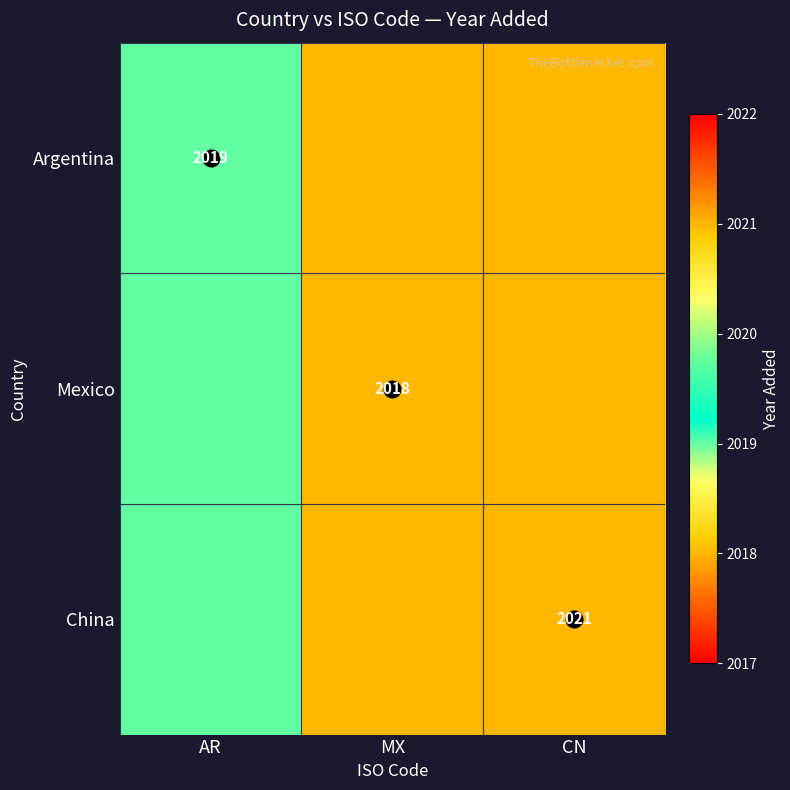

Which series has the largest range (max minus min)?

Argentina